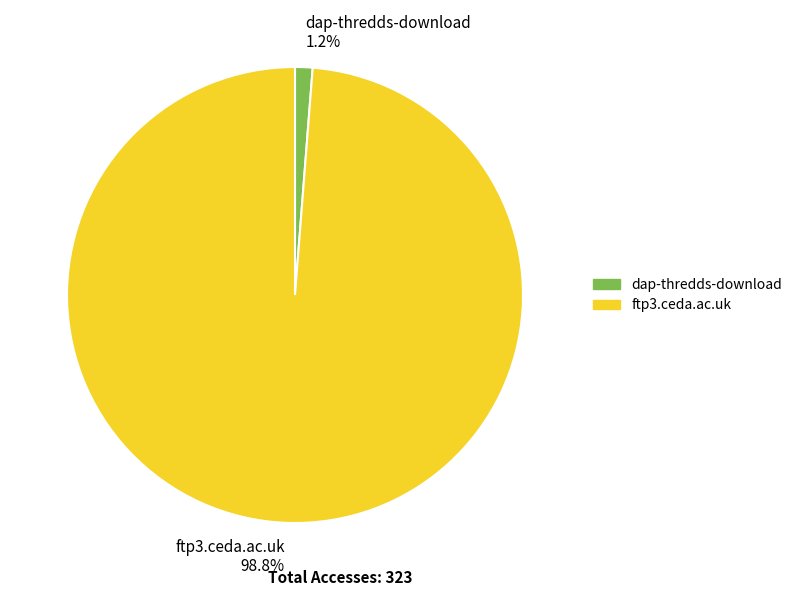

Which slice is the largest?

ftp3.ceda.ac.uk